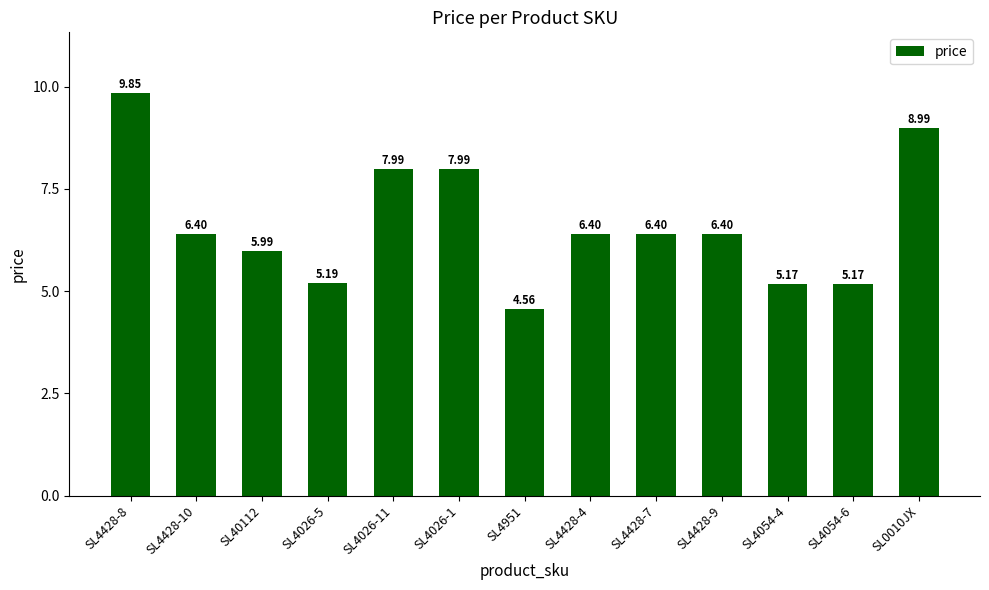

What position from the left is SL0010JX?

13